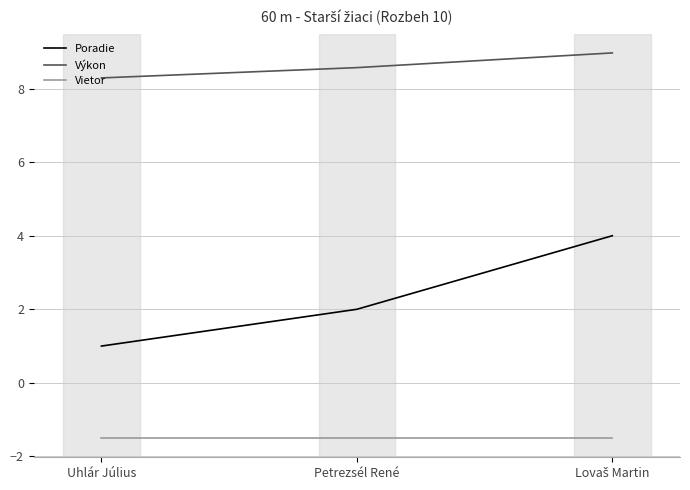

The value of Výkon at Uhlár Július is 8.3. True or false?

True